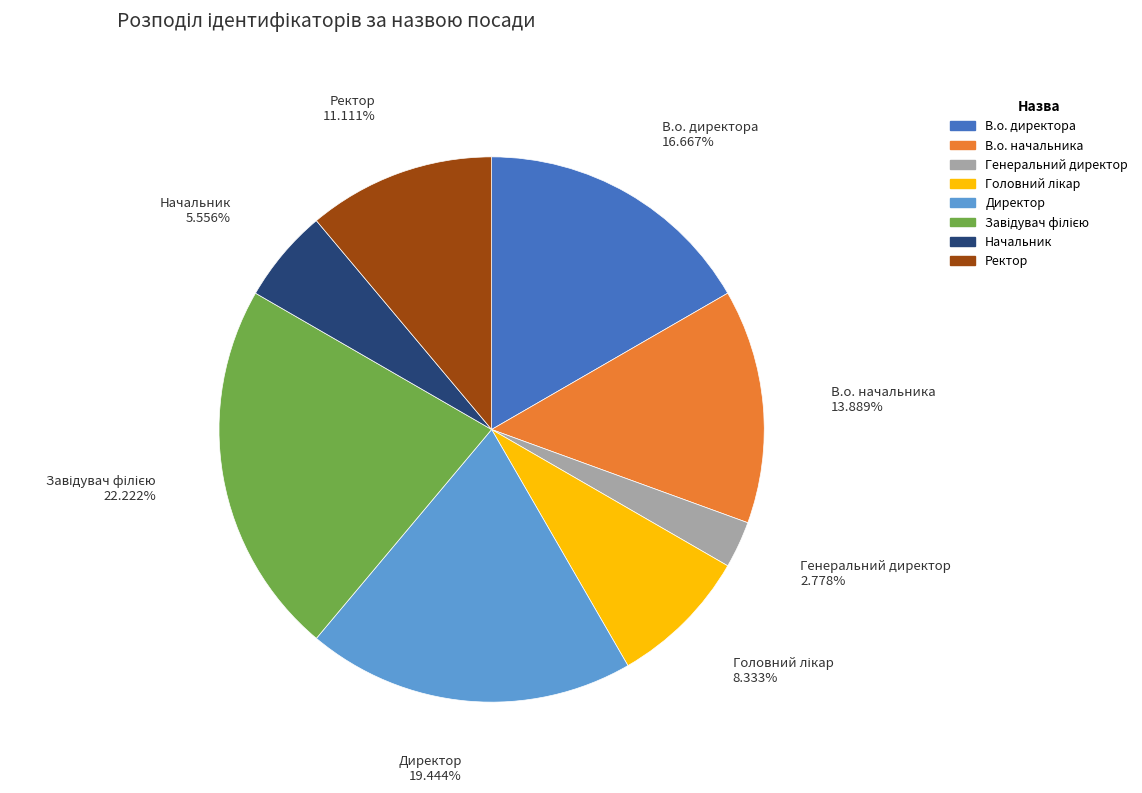

Combined, do Генеральний директор and Начальник account for over 50%?

No